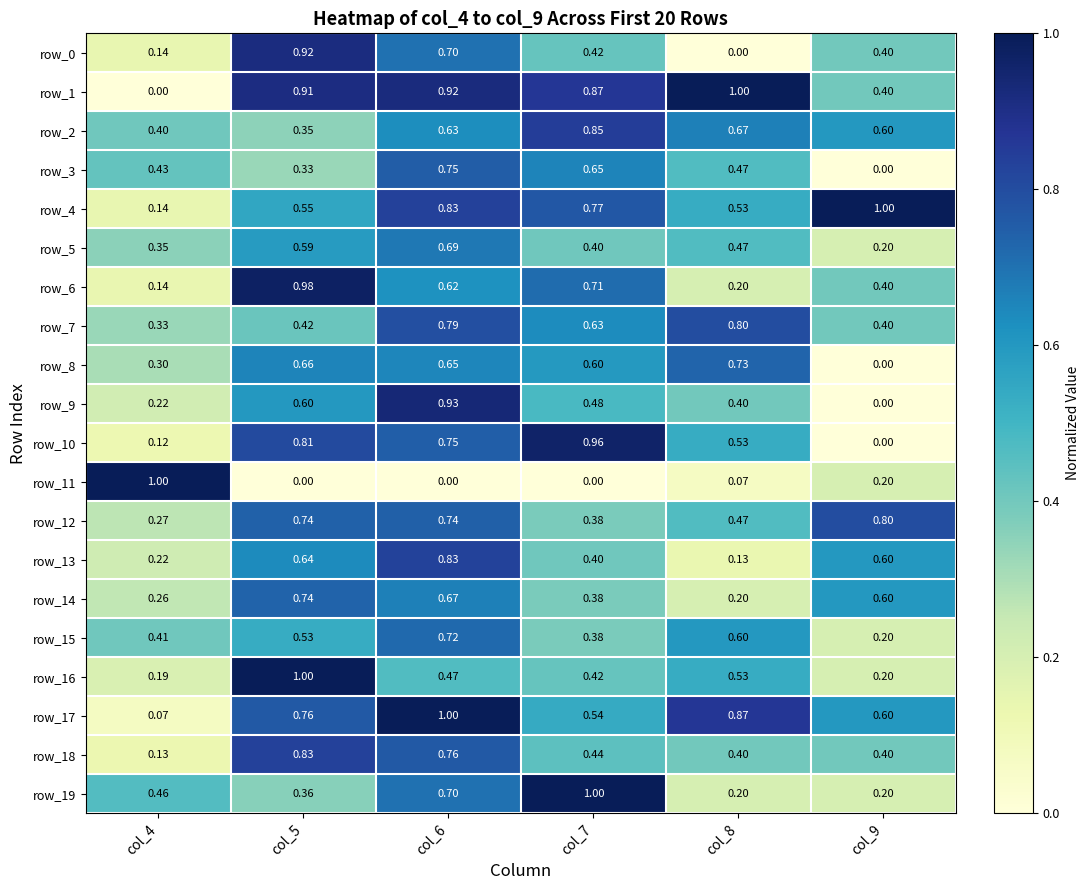

Is the value of row_5 at col_5 greater than the value of row_18 at col_8?

Yes